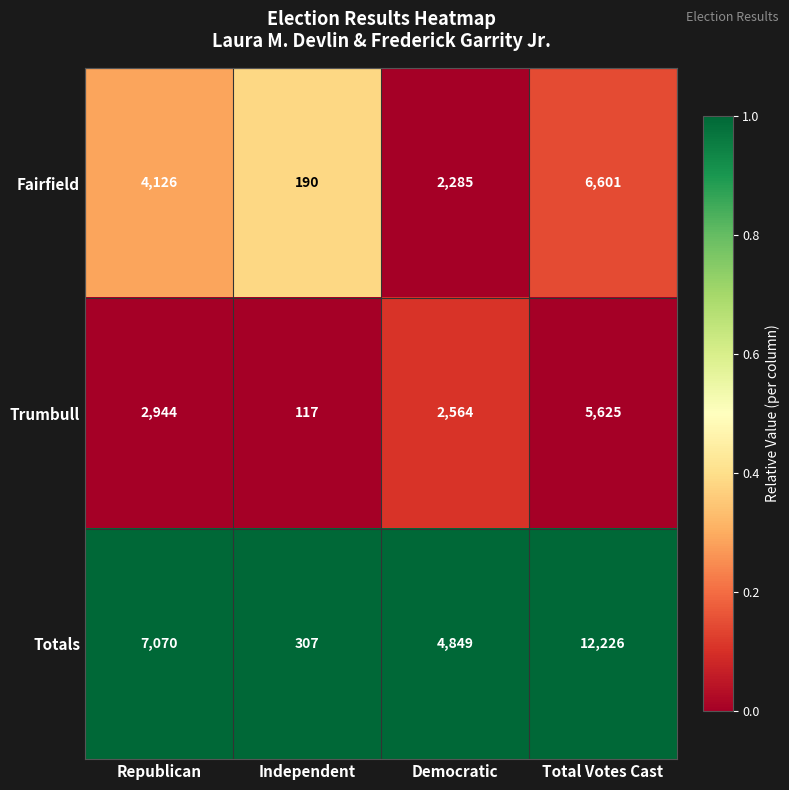

List the labels in order of Totals value, smallest first.

Independent, Democratic, Republican, Total Votes Cast